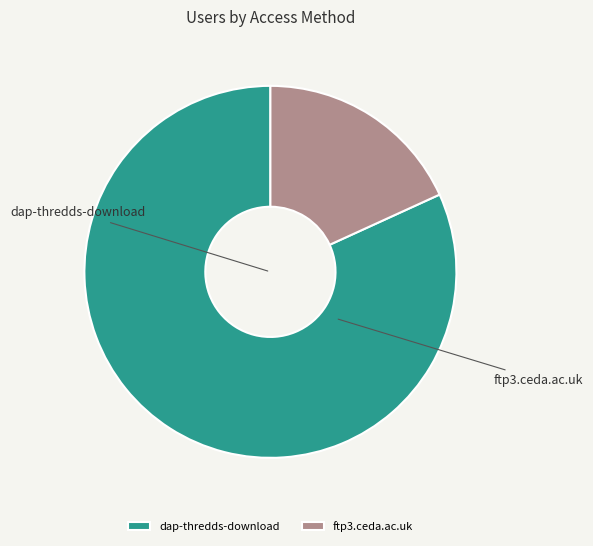

Is it true that dap-thredds-download is 82% of the pie?

True